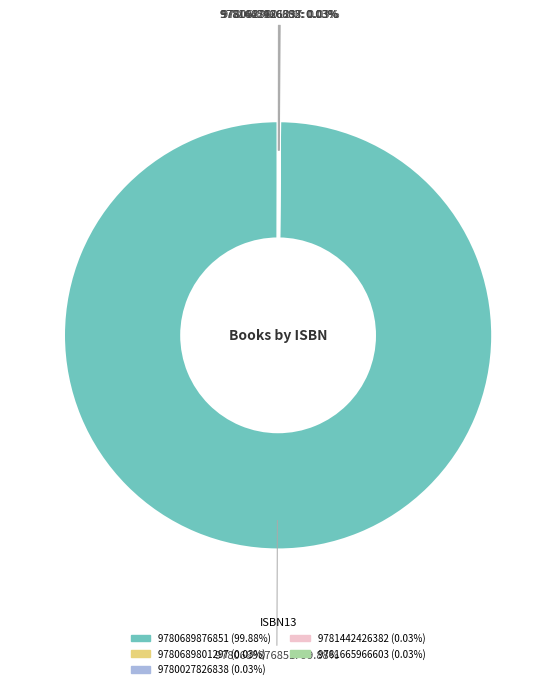

Which category has the biggest portion of the pie?

9780689876851